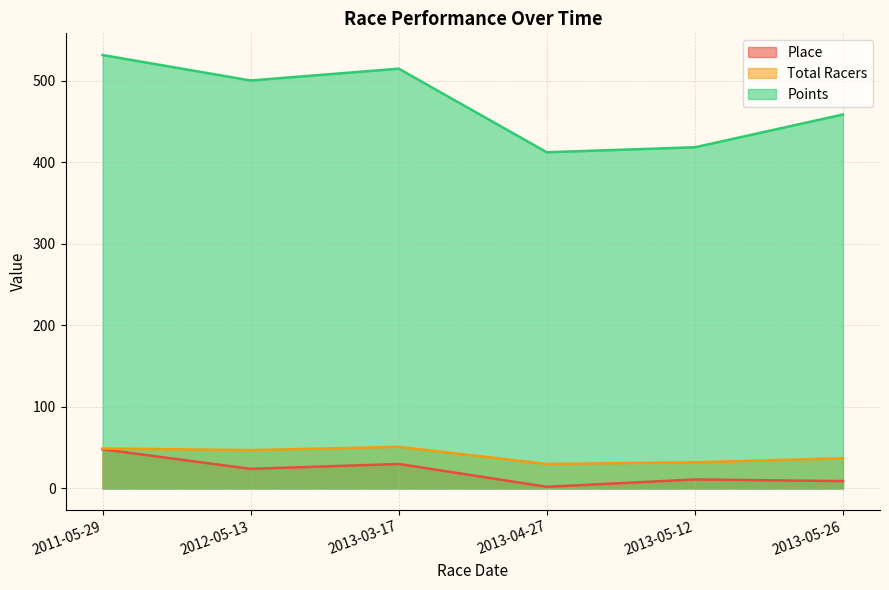

Where is the first local maximum for Place?

2013-03-17